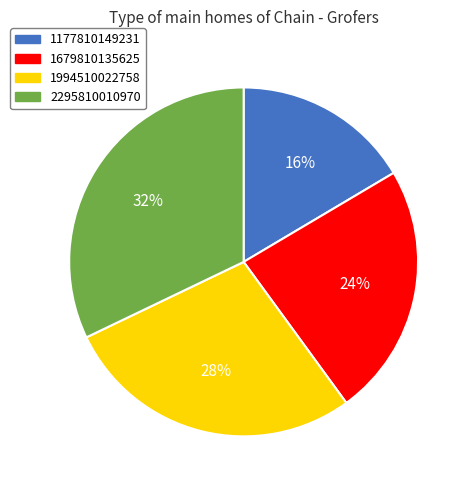

Which slice is the largest?

2295810010970